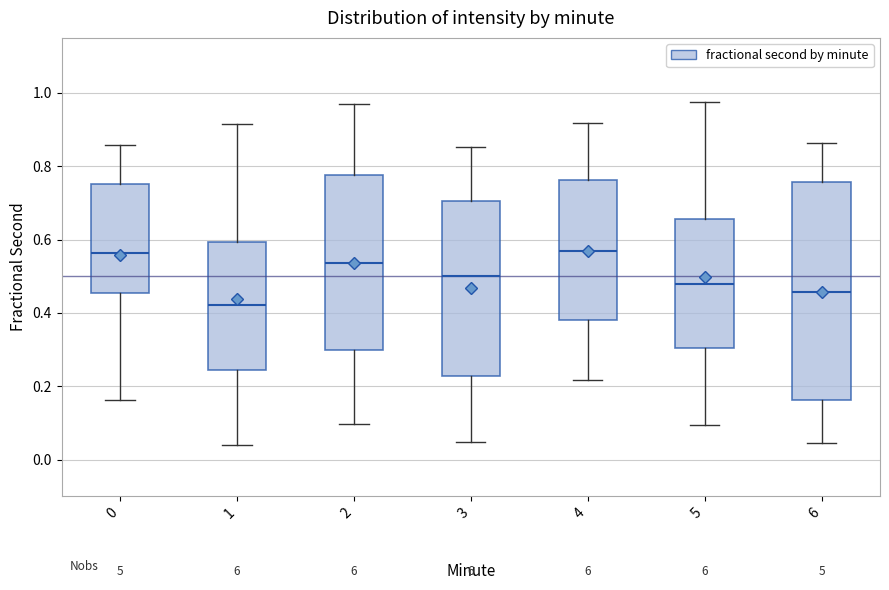

Which box has the lowest median line?

1